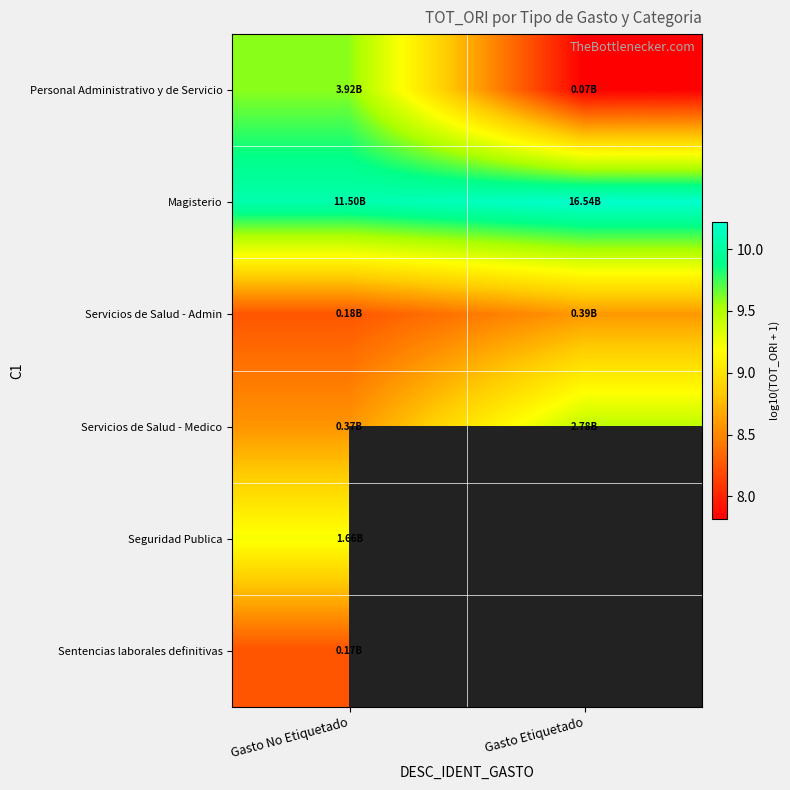

How many data points in Servicios de Salud - Medico are above 9?

1